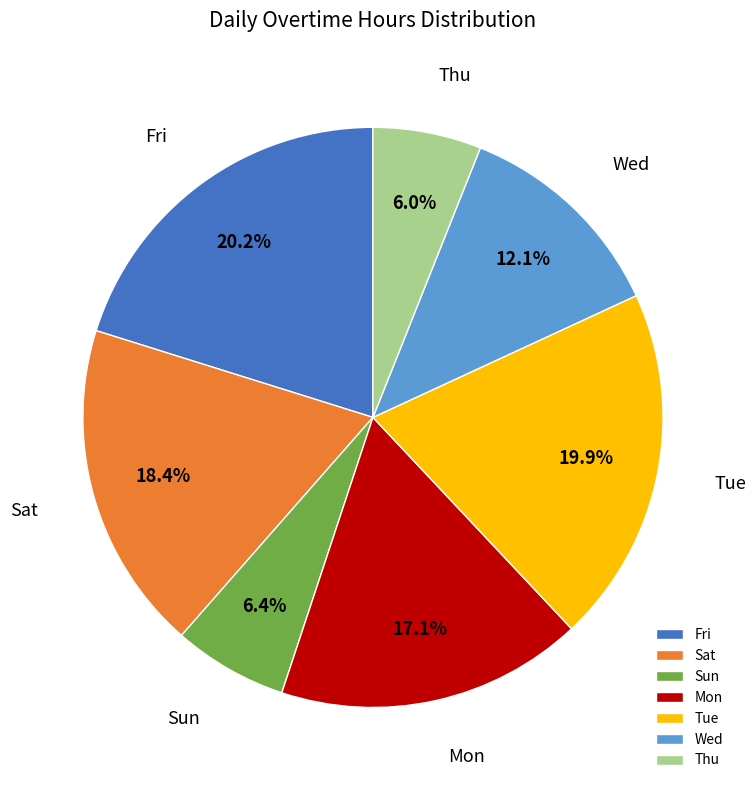

Count the number of slices in the pie.

7